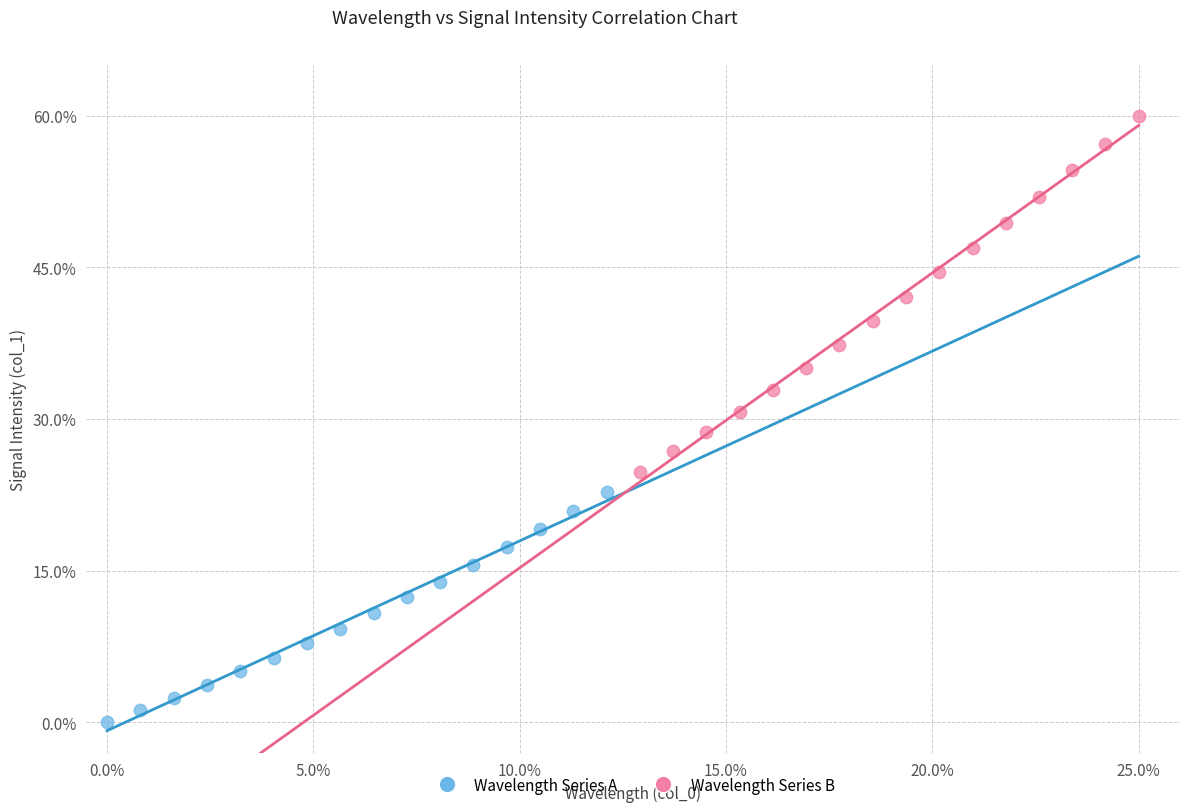

Which series contains the lowest Y value?

Wavelength Series A